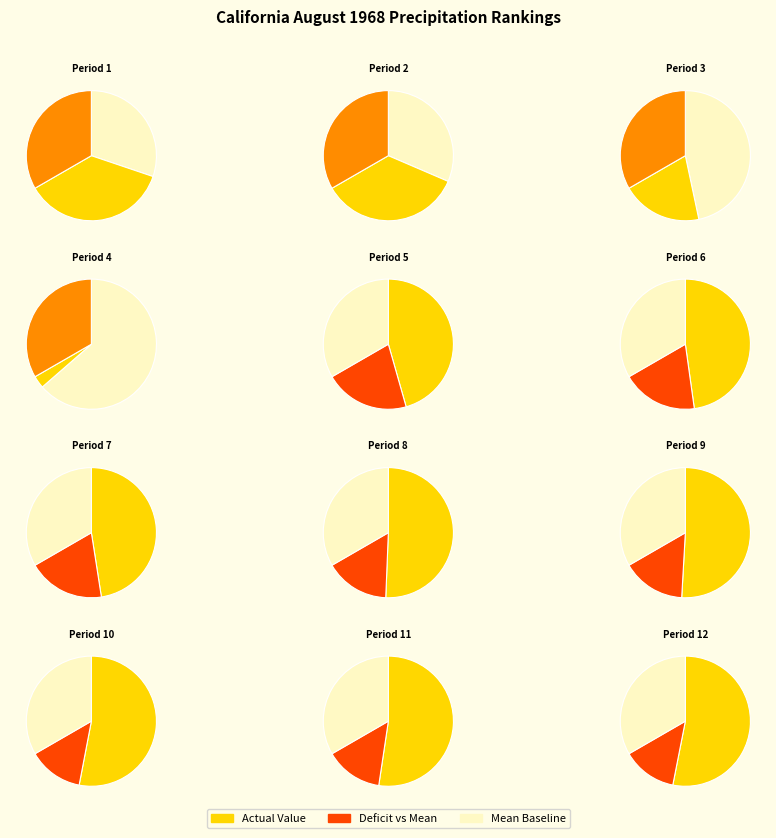

Which category has the biggest portion of the pie?

Period 12